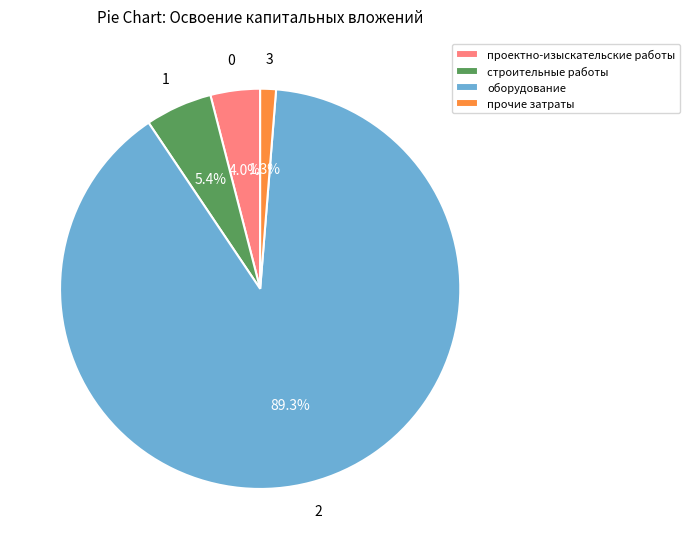

Which has a higher value, прочие затраты or строительные работы?

строительные работы